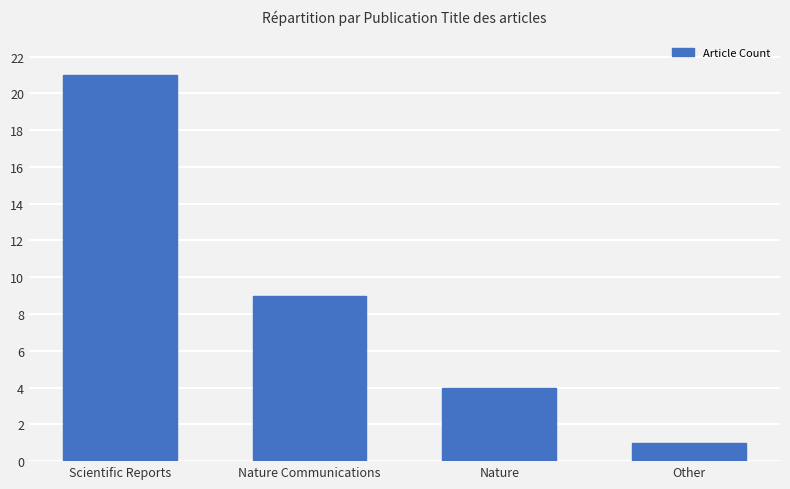

True or false: the data shows 7 at Nature.

False